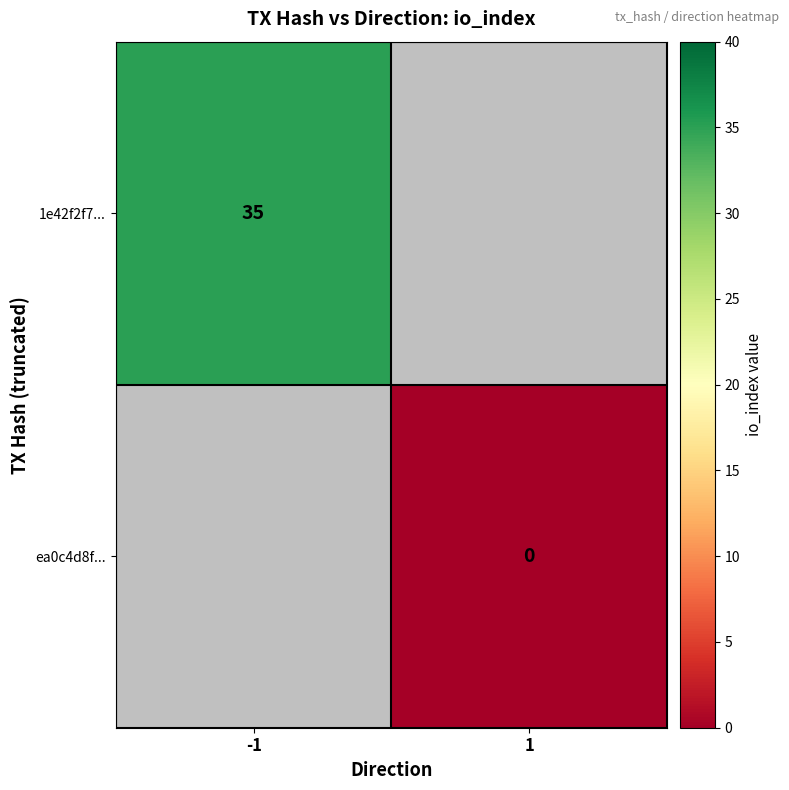

Which category has the highest value across all series?

-1